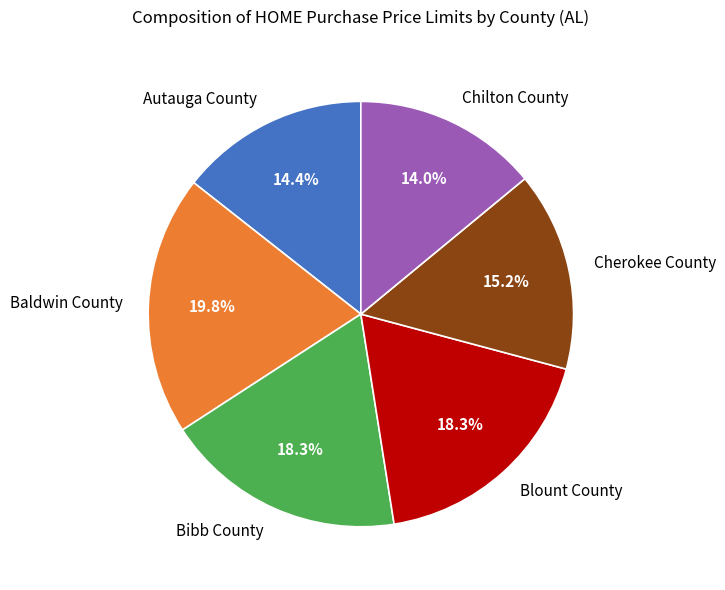

To the nearest percent, what is the average slice percentage?

17%